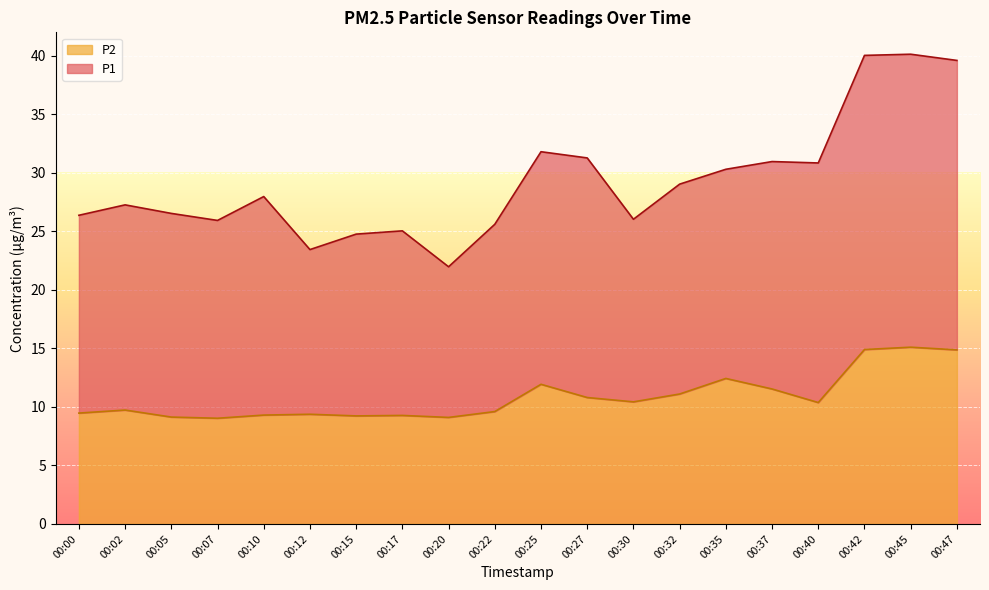

True or false: P1 has a value of 35.6 at 00:22.

False